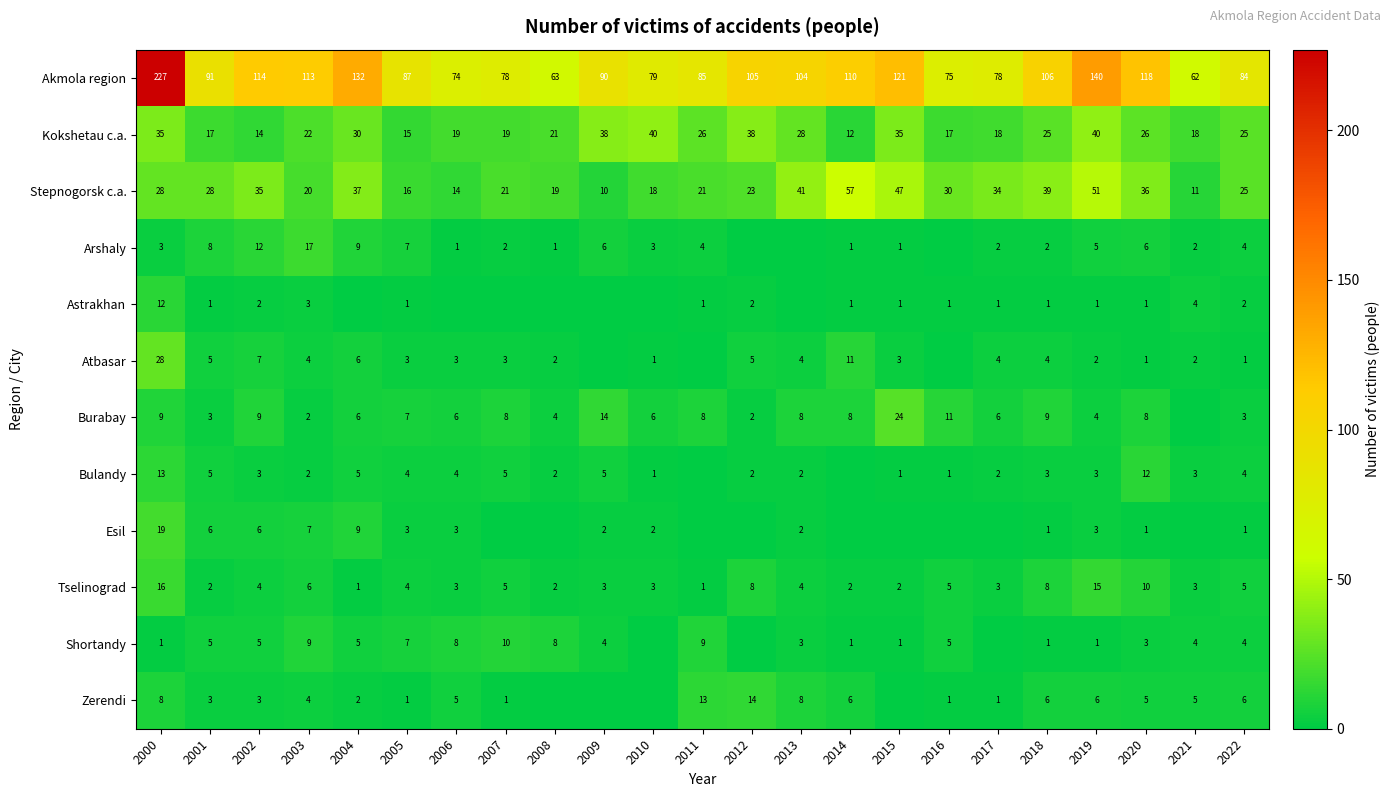

The value of Akmola region at 2016 is 113. True or false?

False